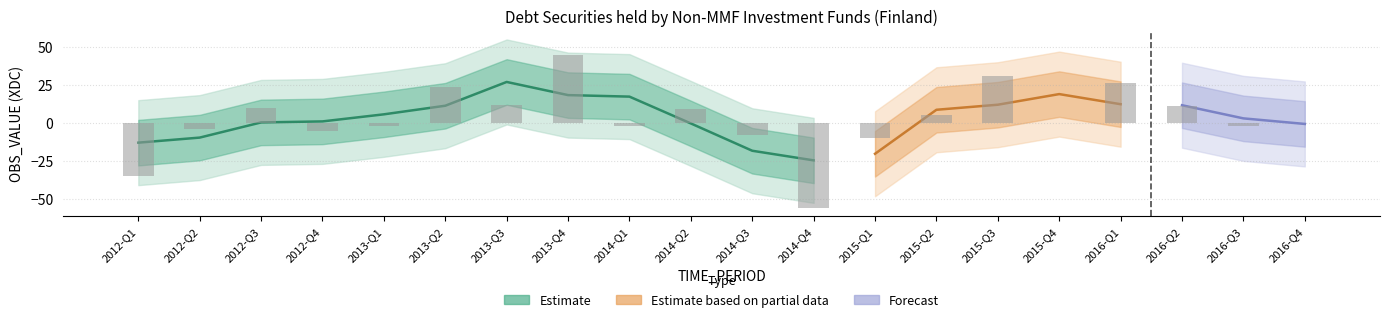

What is the maximum value shown in the chart?

45